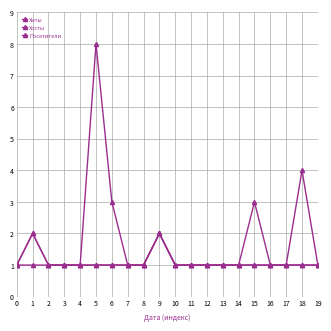

Is the value of Хосты at 0 greater than the value of Хиты at 14?

No